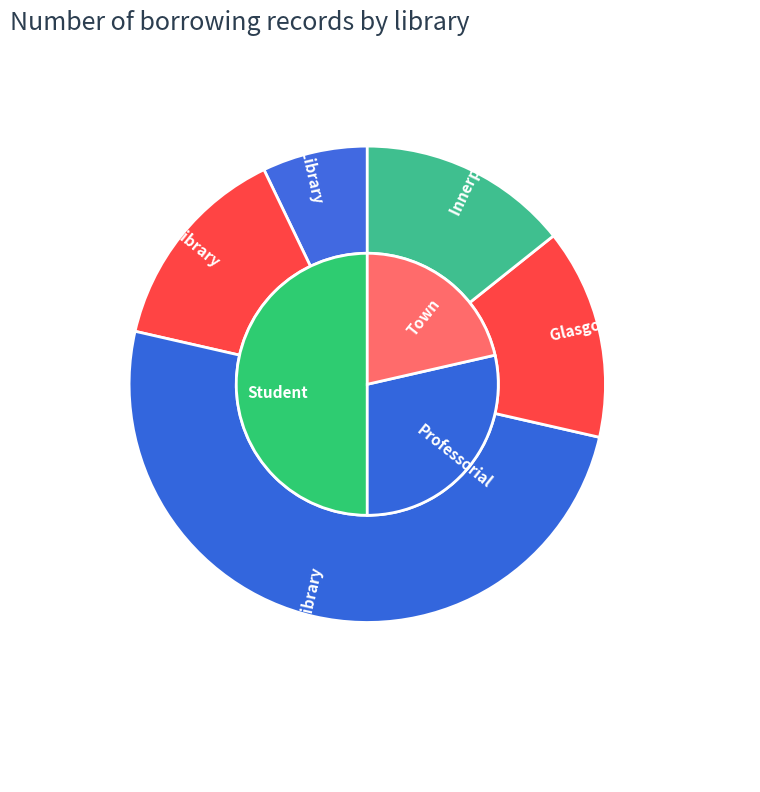

Does Edinburgh University Library represent more than half of the total?

No